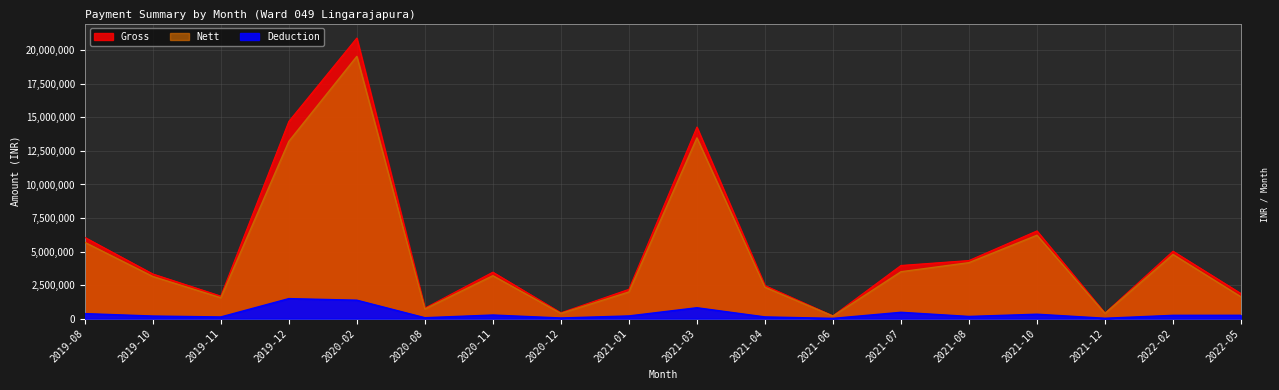

How many data points does each series have?

18